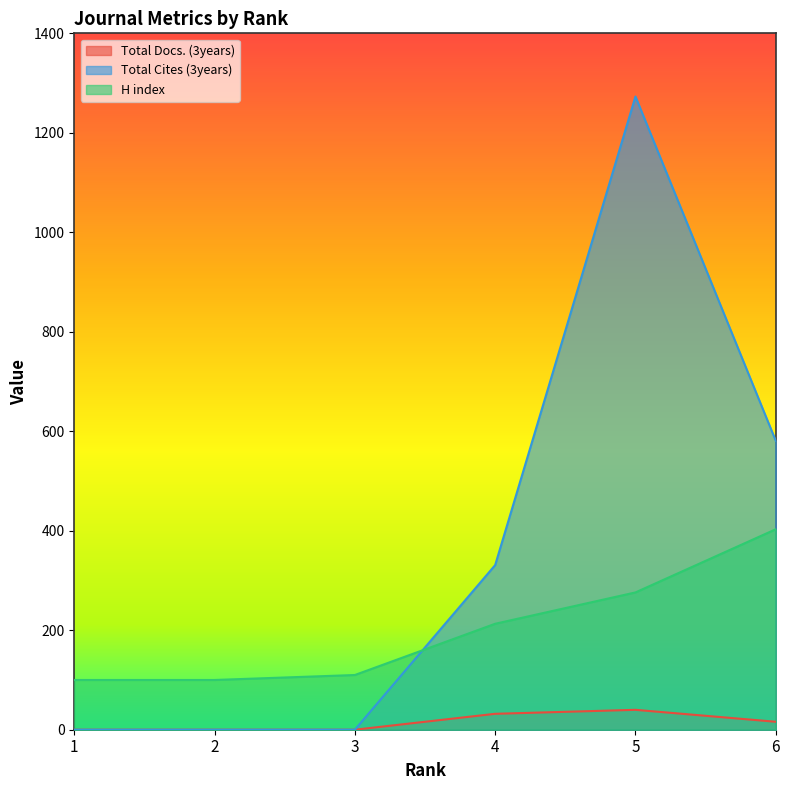

What is the difference between the Total Docs. (3years) values at 3 and 6?

16